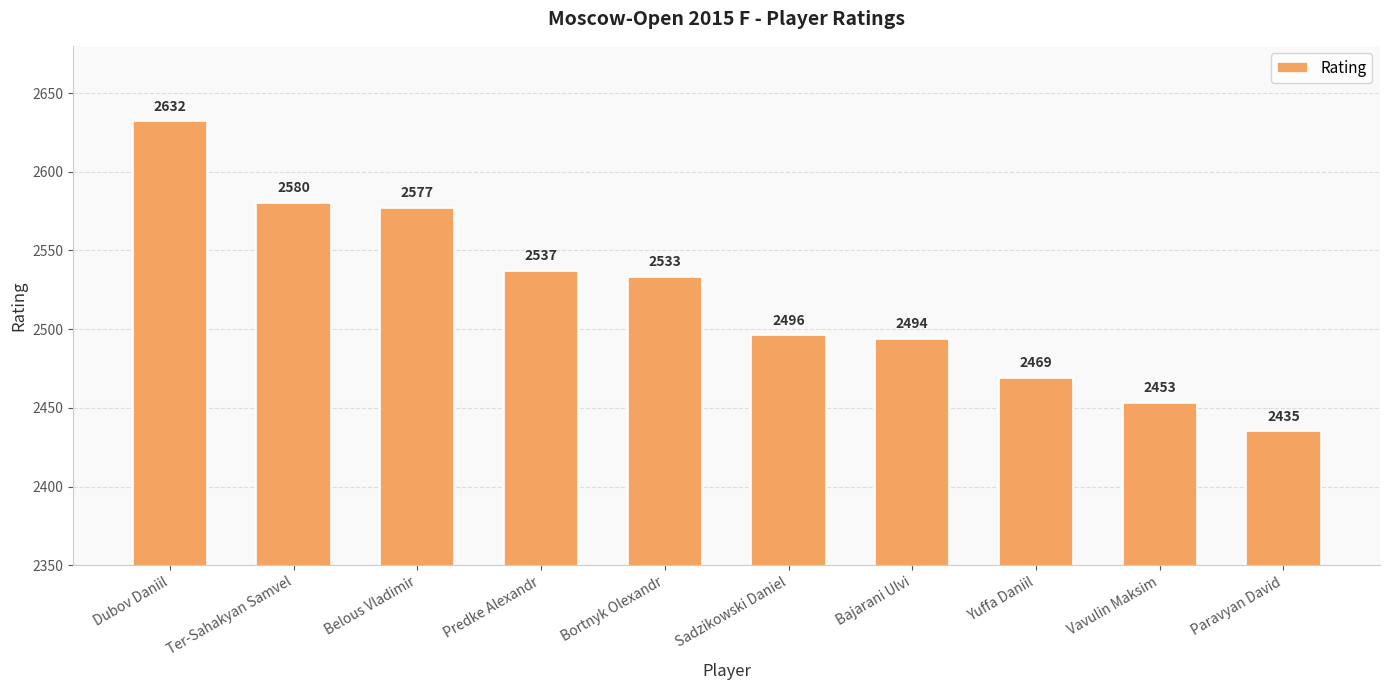

What is the label of the 10th bar from the right?

Dubov Daniil